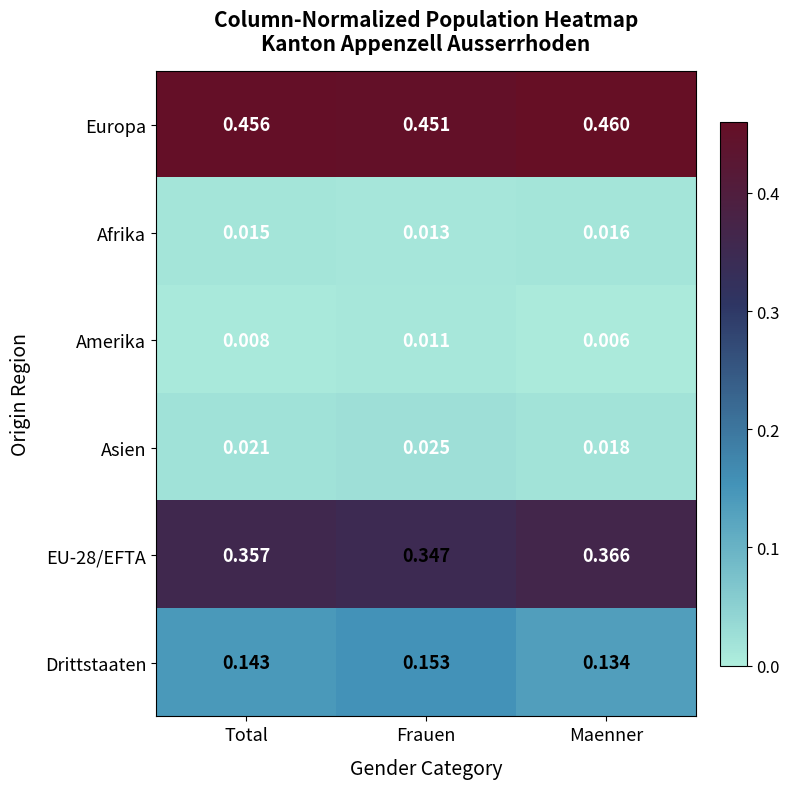

Rank the series by their maximum value, from highest to lowest.

Europa, EU-28/EFTA, Drittstaaten, Asien, Afrika, Amerika